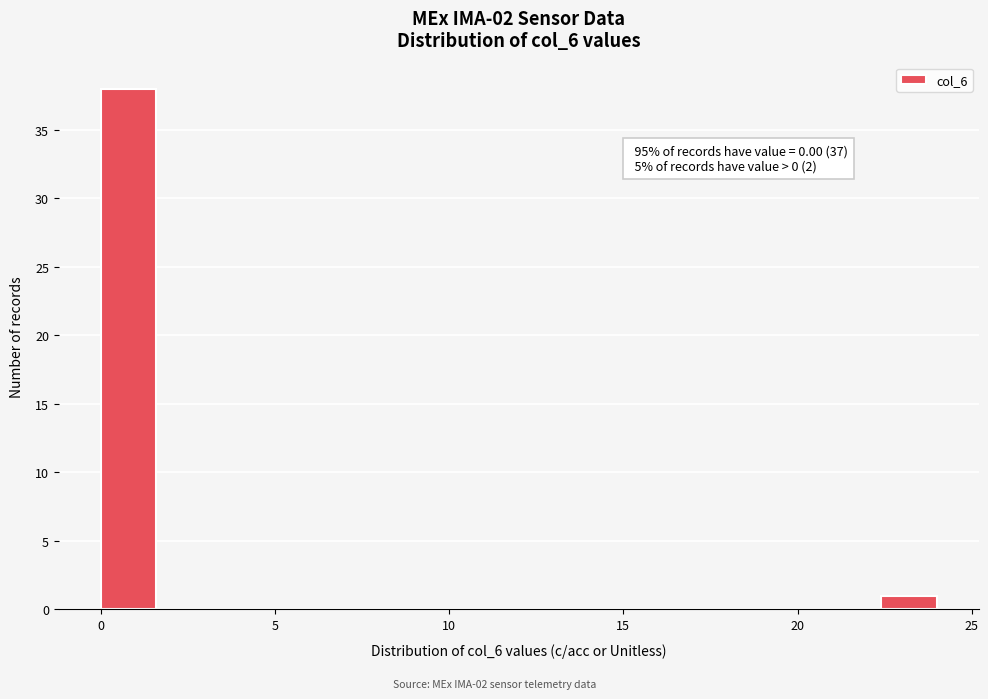

Read against the x-axis, roughly where is the centre of the tallest bar?

1.0